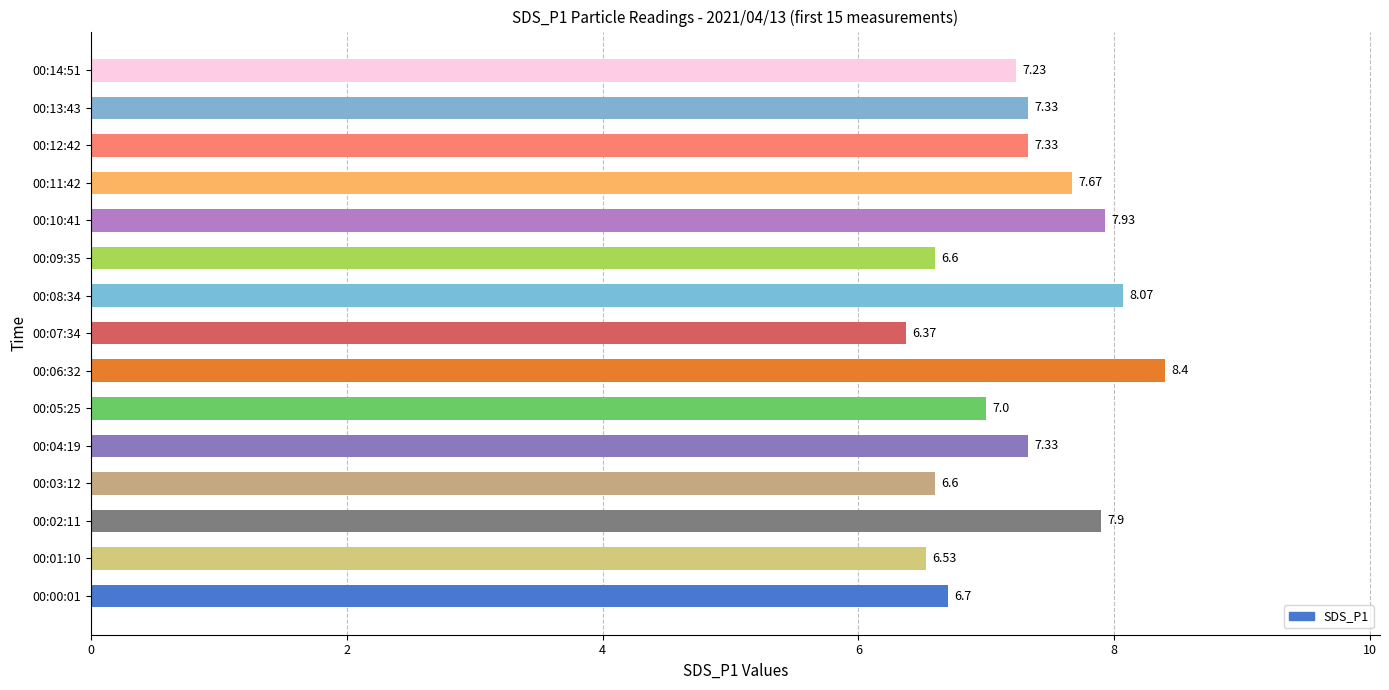

Approximately how many times larger is the value at 00:04:19 compared to 00:12:42?

1.0